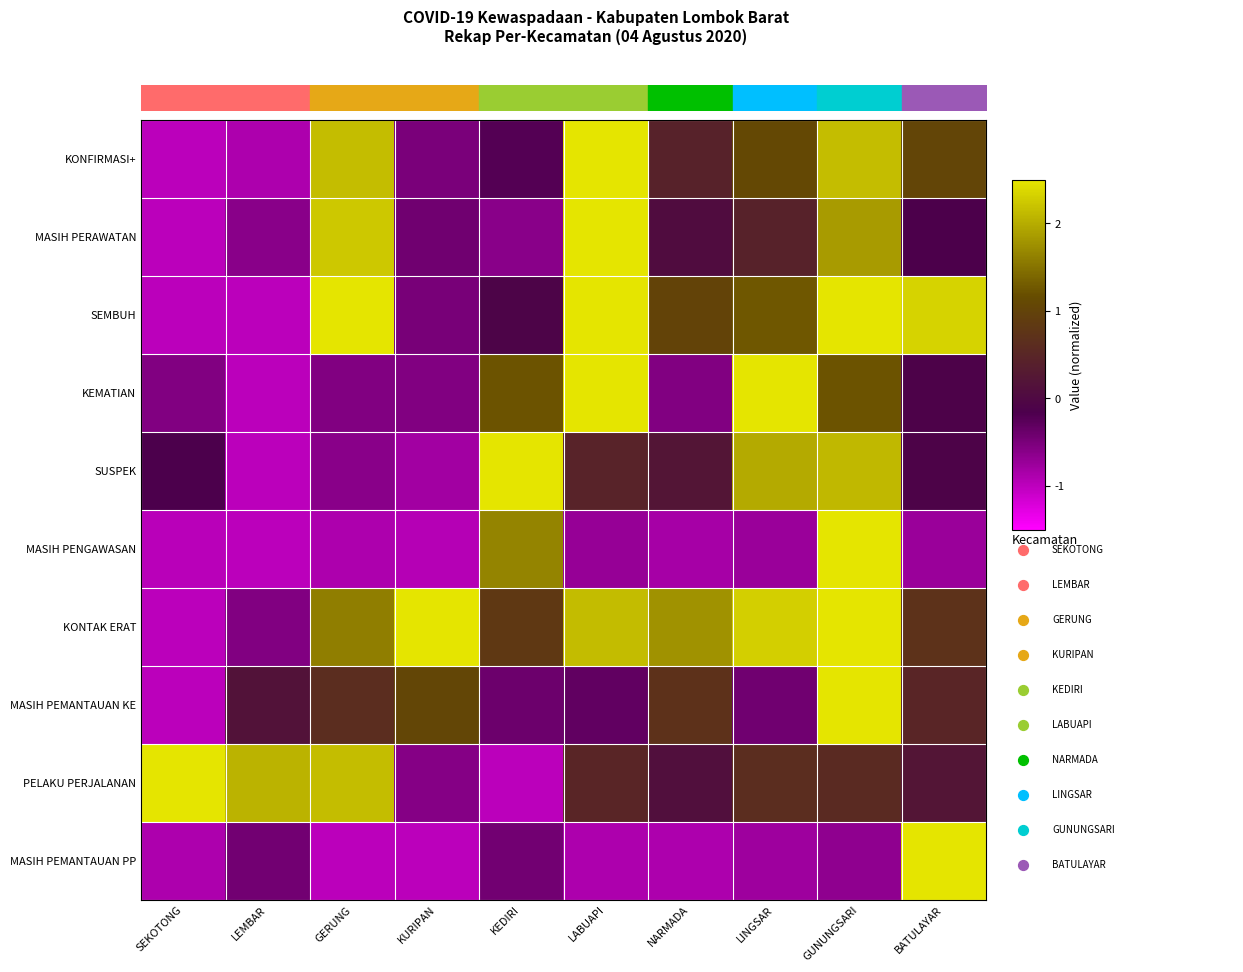

The value of KONTAK ERAT at SEKOTONG is -1.0. True or false?

True